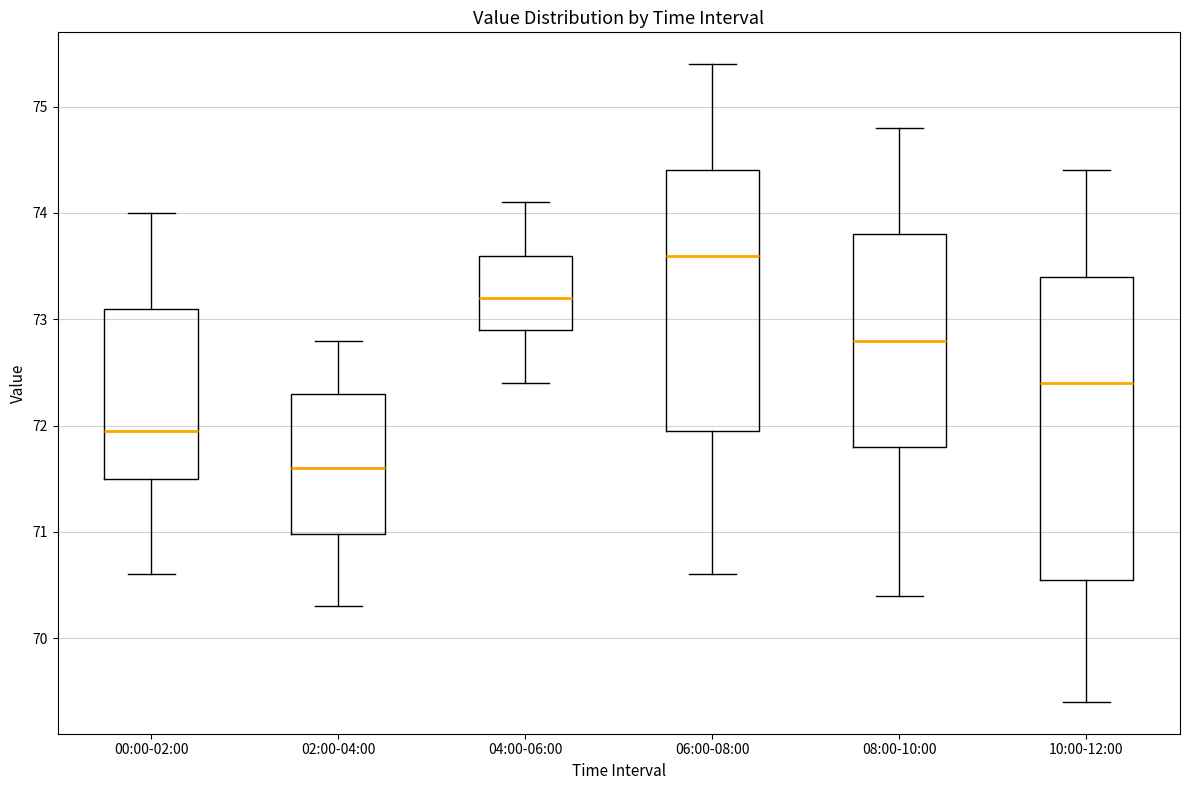

Reading left to right, transcribe this box plot: for each box, give where its median line is, the range the box spans, and where its two whiskers end, as read against the y-axis. The values are not printed on the chart, so give them approximately, as read against the axis.

00:00-02:00: median 72.0, box 71.5 to 73.1, whiskers 70.6 to 74.0
02:00-04:00: median 71.6, box 71.0 to 72.3, whiskers 70.3 to 72.8
04:00-06:00: median 73.2, box 72.9 to 73.6, whiskers 72.4 to 74.1
06:00-08:00: median 73.6, box 72.0 to 74.4, whiskers 70.6 to 75.4
08:00-10:00: median 72.8, box 71.8 to 73.8, whiskers 70.4 to 74.8
10:00-12:00: median 72.4, box 70.6 to 73.4, whiskers 69.4 to 74.4